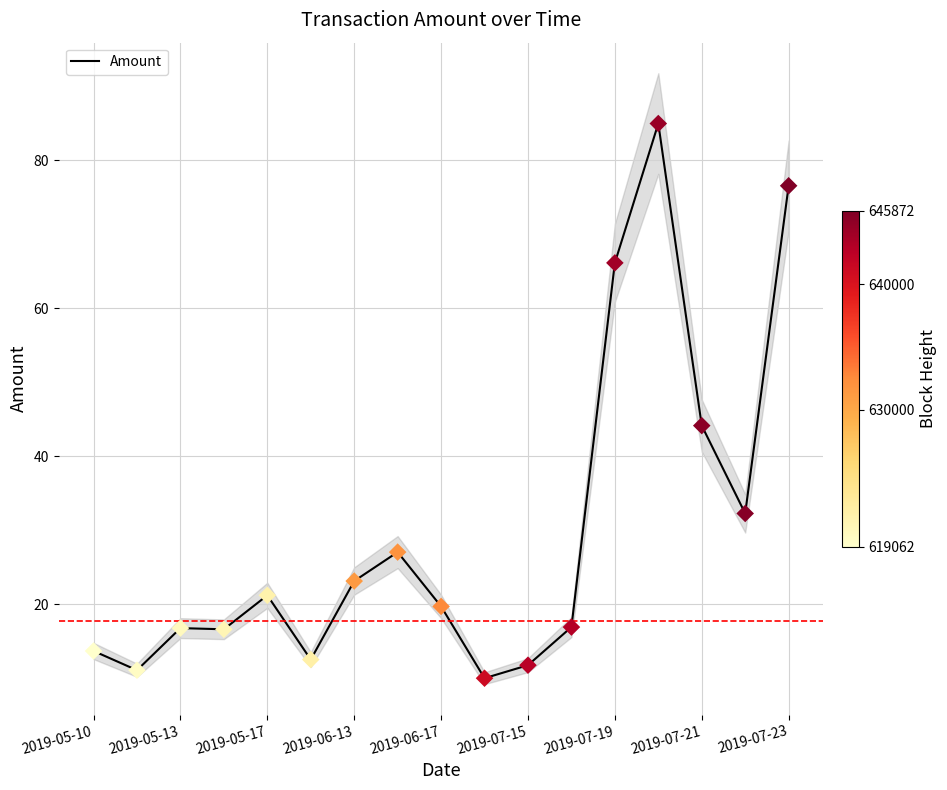

The value of Amount at 2019-07-19 is 66.1. True or false?

True